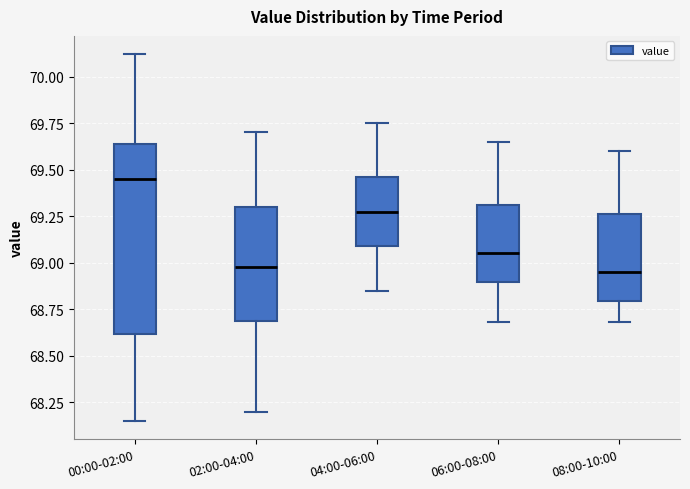

Where is the lower edge of the box for 04:00-06:00 on the y-axis? The values are not printed on the chart, so give them approximately, as read against the axis.

69.10